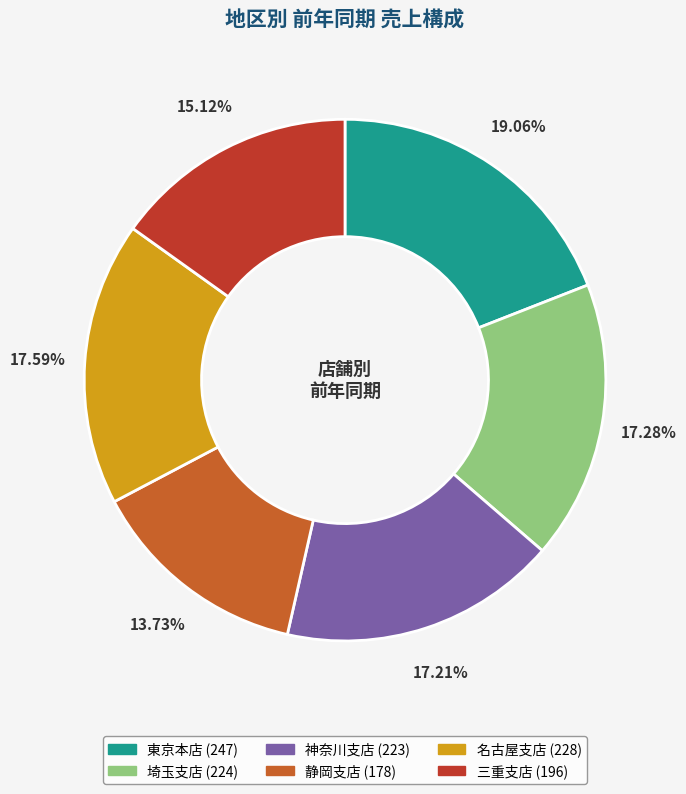

The 三重支店 slice represents 23% of the pie. True or false?

False